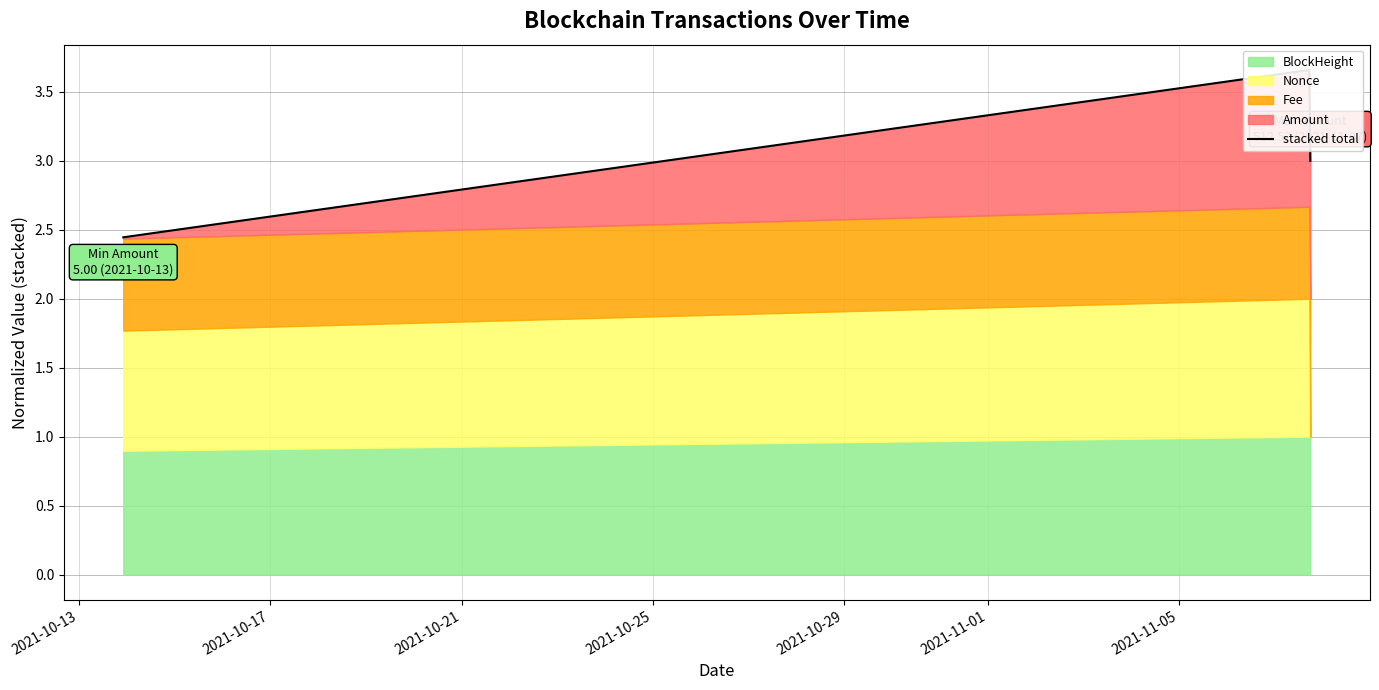

Between 2021-10-21 and 2021-10-13, which is larger?

2021-10-21